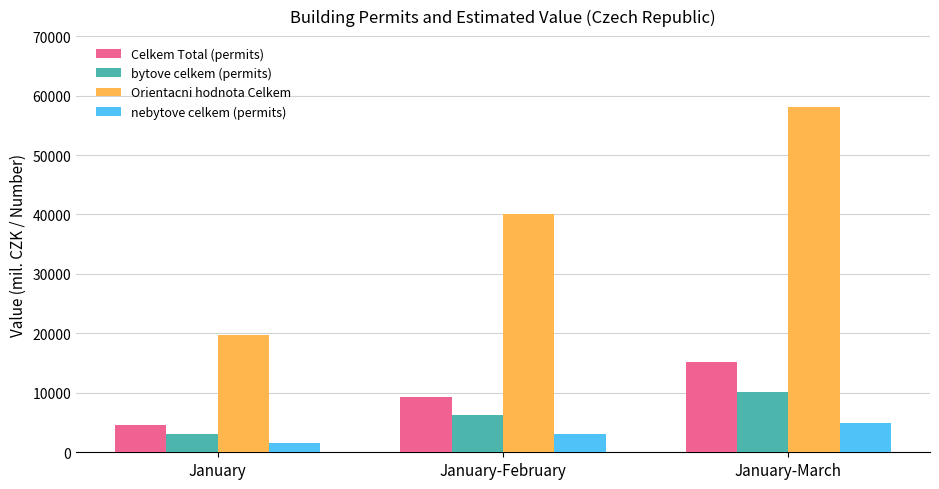

How many Celkem Total (permits) values are between 4507 and 15111?

3